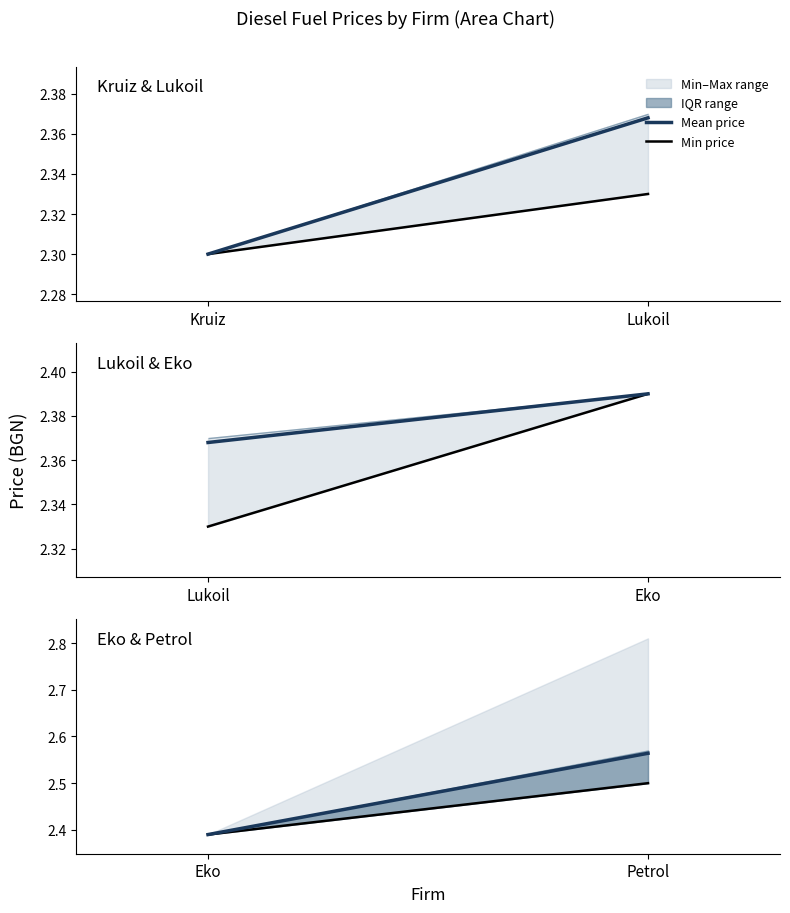

Which series has the largest range (max minus min)?

Mean price